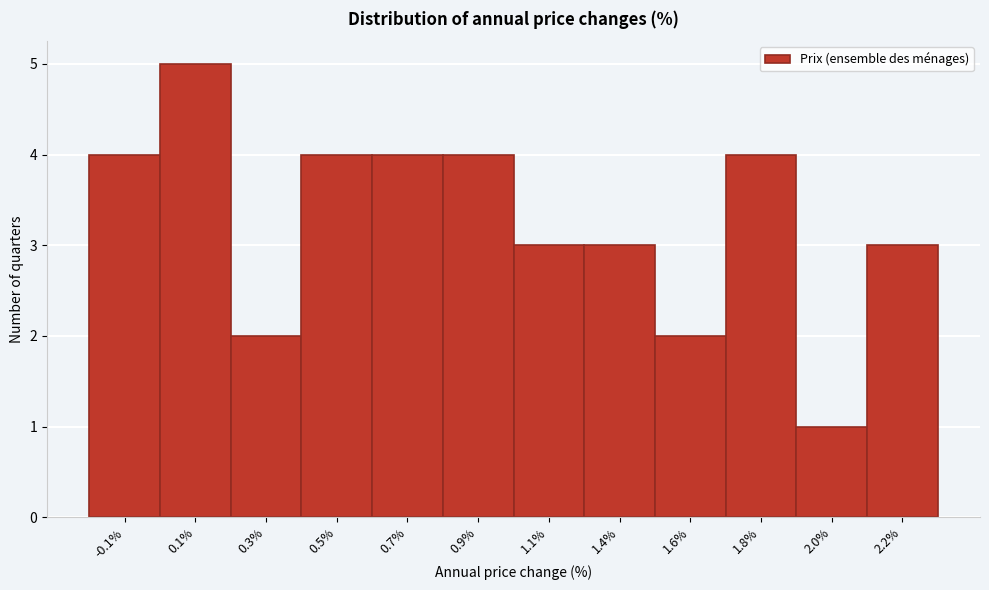

Reading left to right, list all the values displayed in this chart.

4	5	2	4	4	4	3	3	2	4	1	3